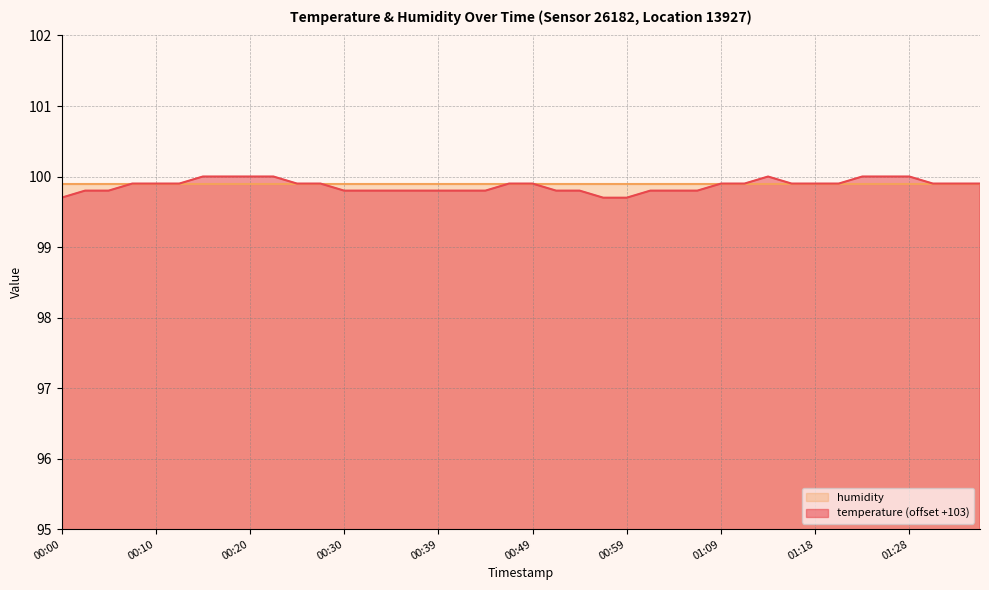

Reading left to right, transcribe all the data shown in this chart.

99.7	99.8	99.8	99.9	99.9	99.9	100.0	100.0	100.0	100.0	99.9	99.9	99.8	99.8	99.8	99.8	99.8	99.8	99.8	99.9	99.9	99.8	99.8	99.7	99.7	99.8	99.8	99.8	99.9	99.9	100.0	99.9	99.9	99.9	100.0	100.0	100.0	99.9	99.9	99.9